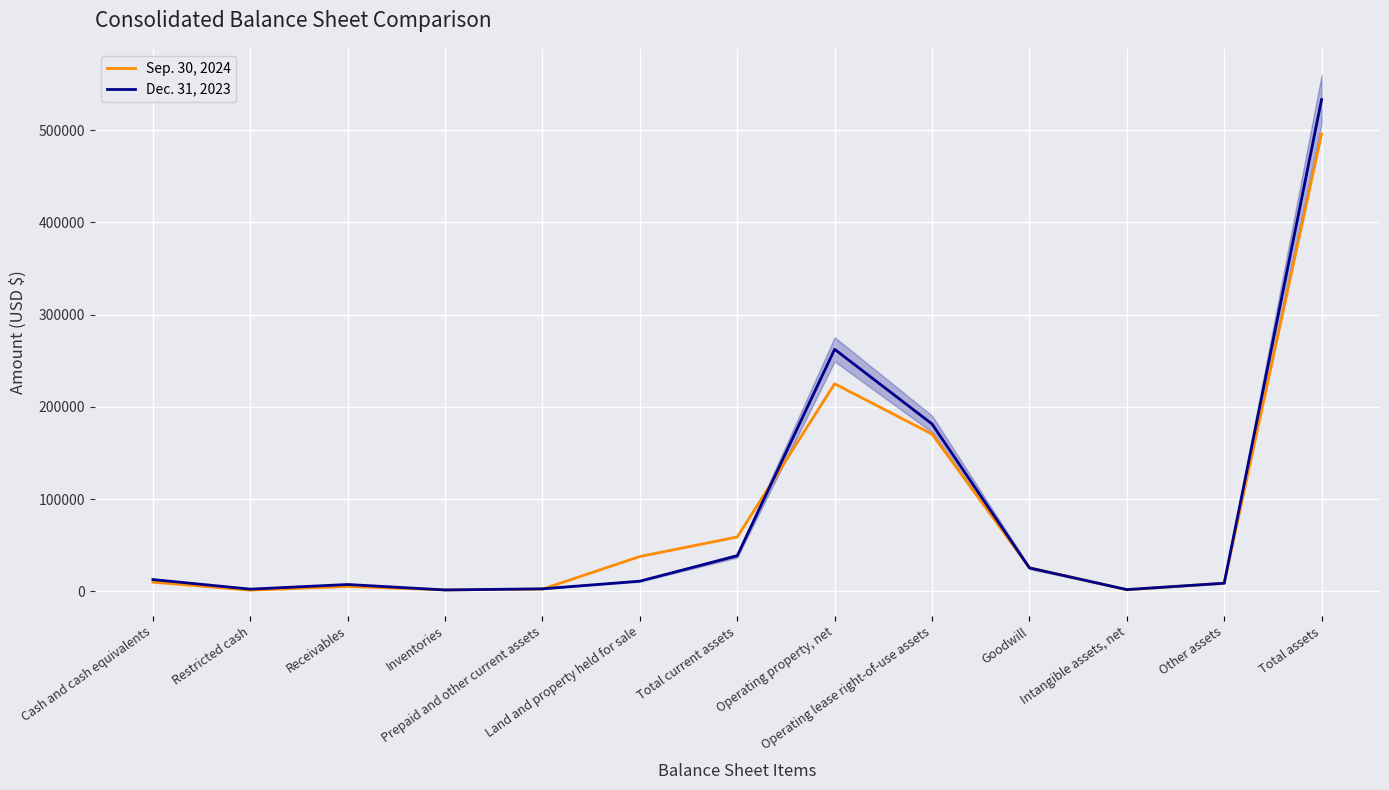

What is the difference between the maximum and minimum values in the Dec. 31, 2023 series?

531403